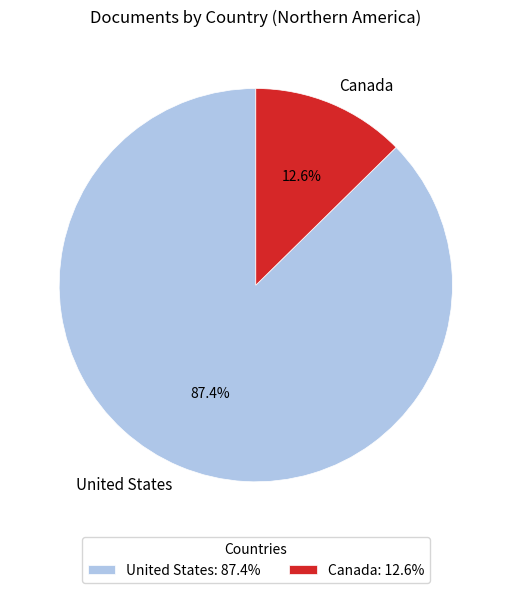

How much of the chart is everything except Canada?

87.4%